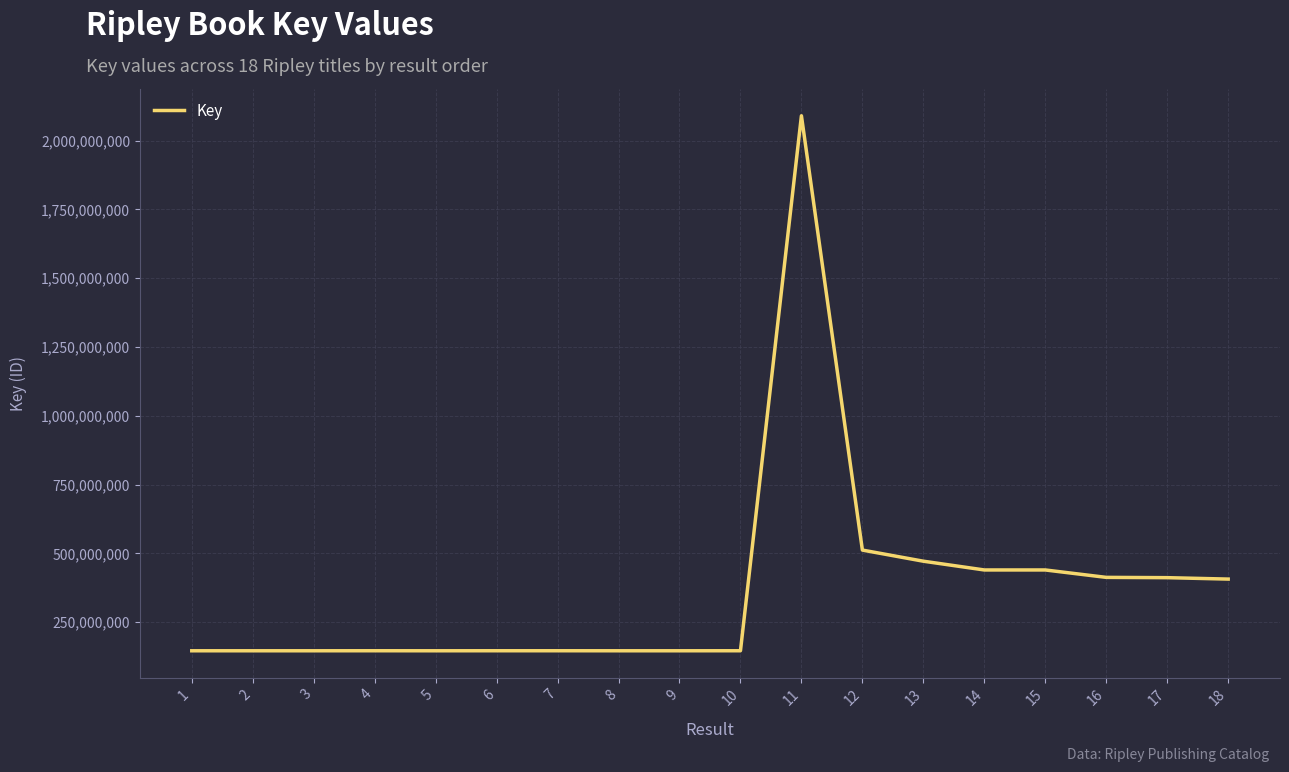

What is the greatest value displayed?

2090594322